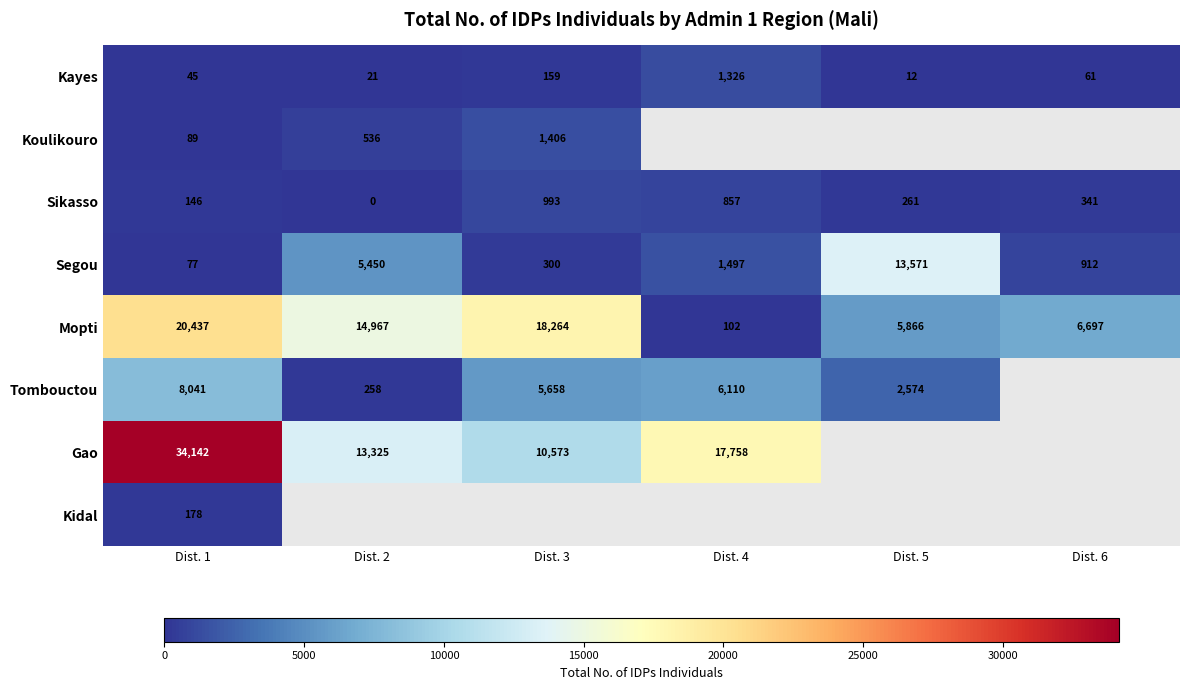

Rank the categories by Mopti value from highest to lowest.

Dist. 1, Dist. 3, Dist. 2, Dist. 6, Dist. 5, Dist. 4